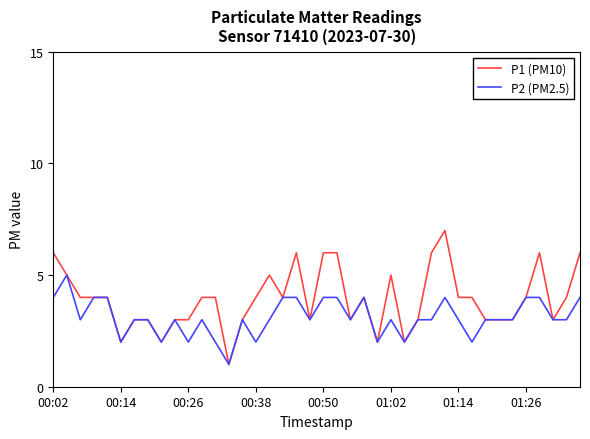

List the series in order of their overall mean, lowest first.

P2 (PM2.5), P1 (PM10)